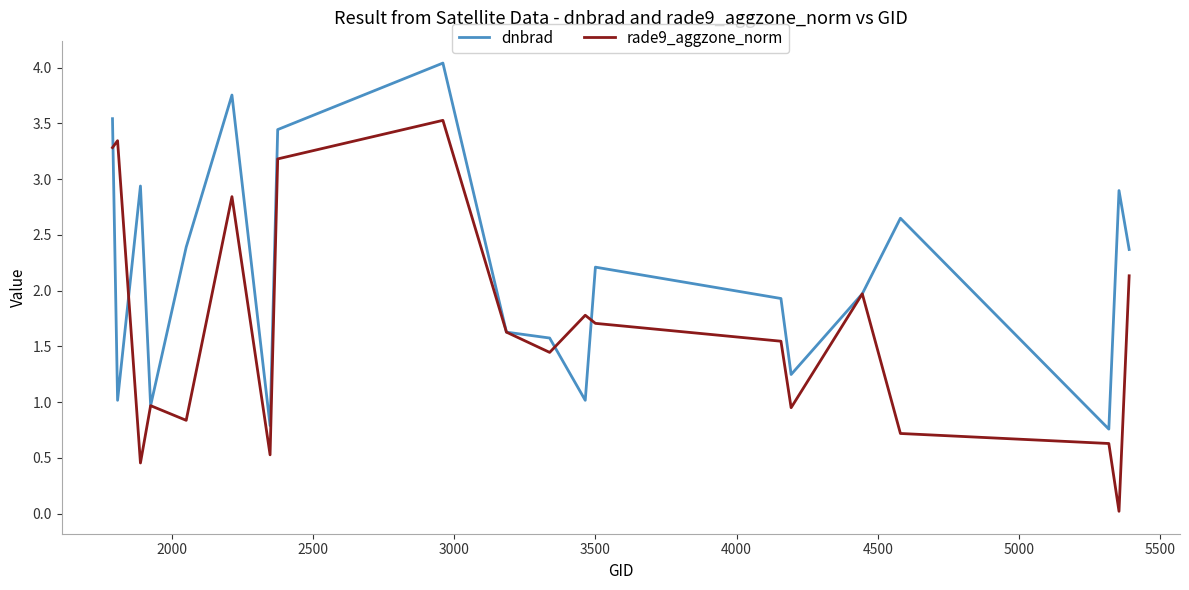

Rank the series by their maximum value, from lowest to highest.

rade9_aggzone_norm, dnbrad